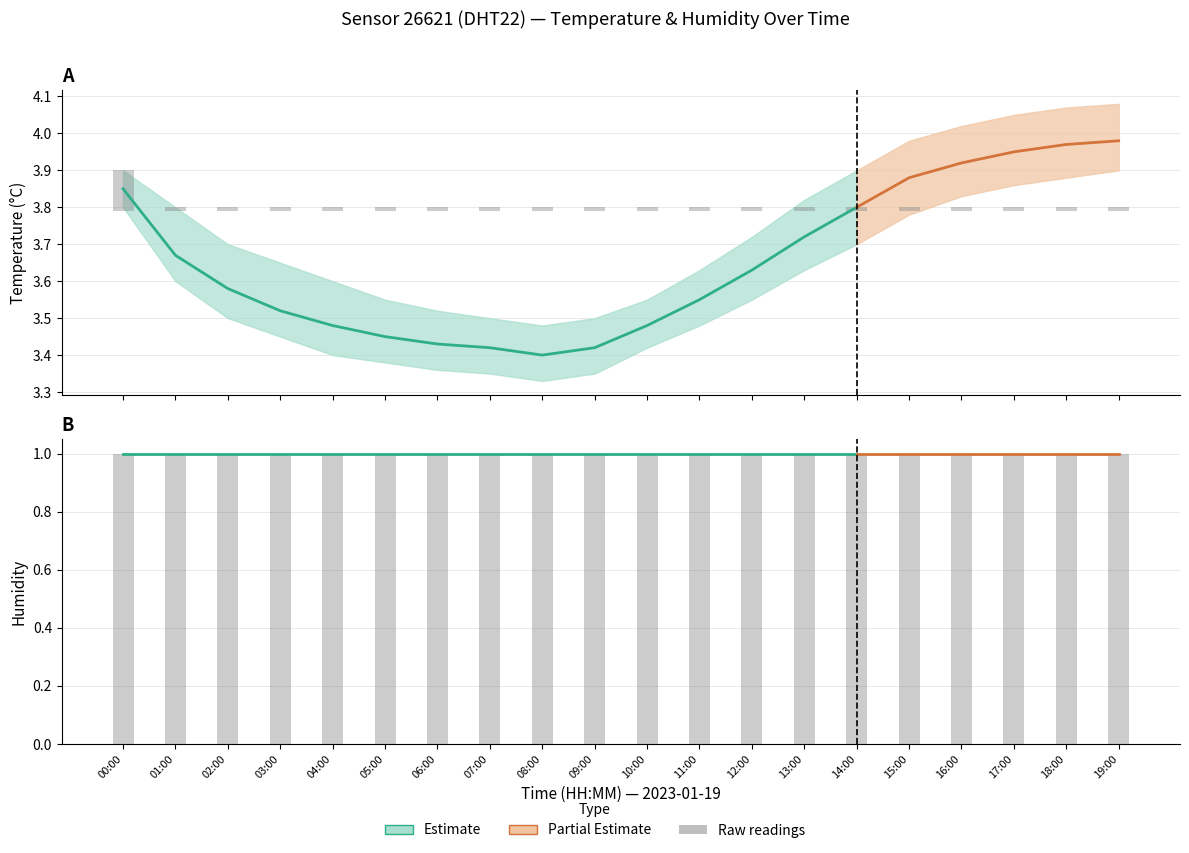

Where is temperature_lower nearest to the value 3?

08:00